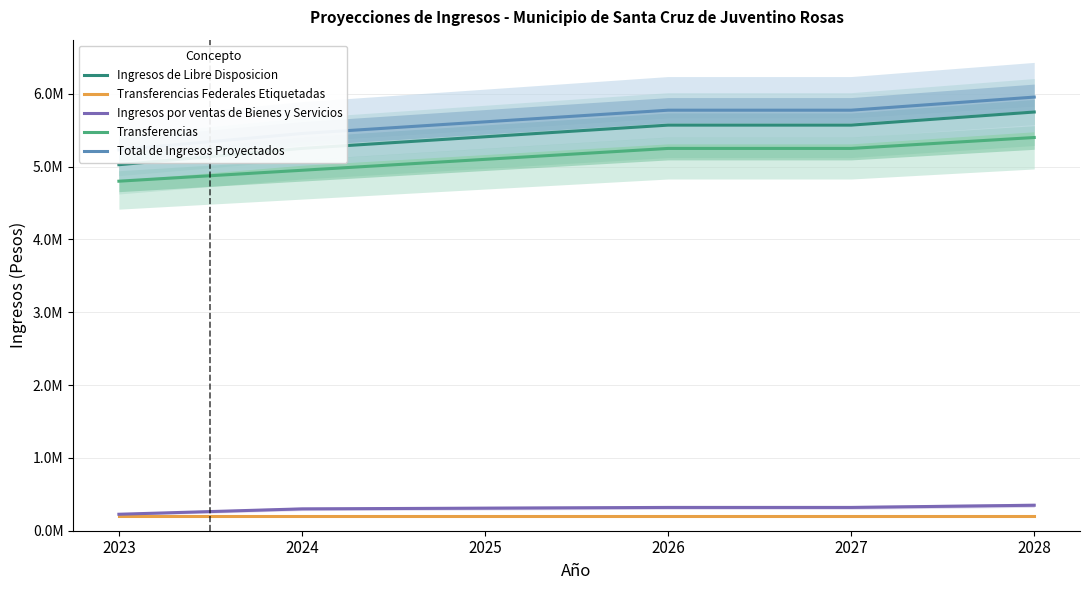

At which label is Transferencias Federales Etiquetadas closest to 205000?

2023